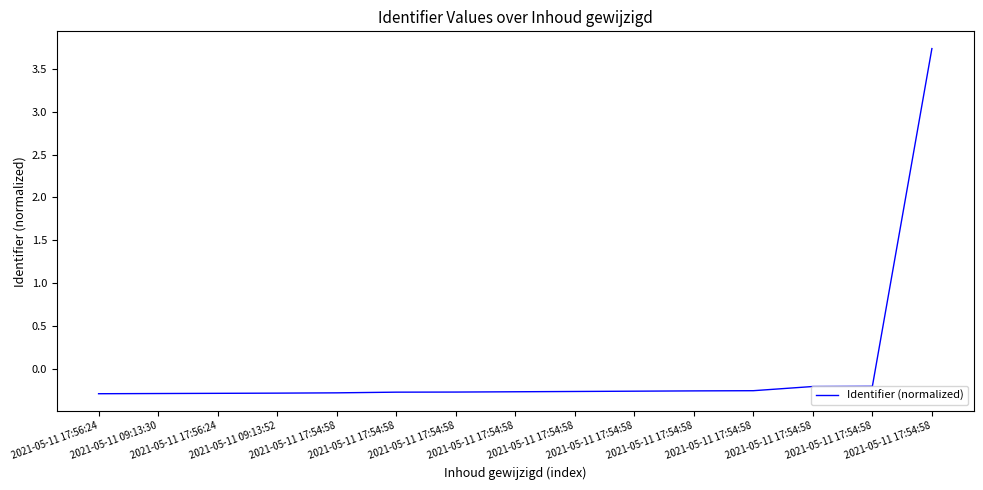

Is it true that the value at 2021-05-11 09:13:52 is -0.3?

True